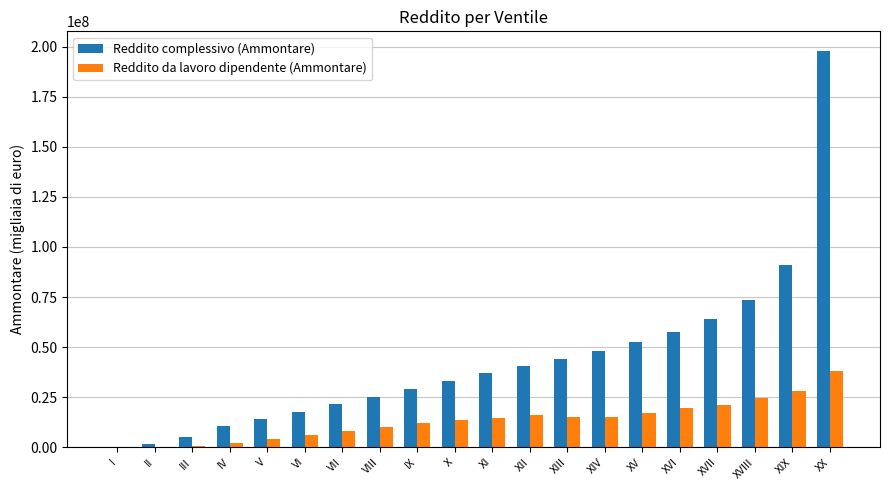

What is the highest value of the Reddito complessivo (Ammontare) series?

197744009